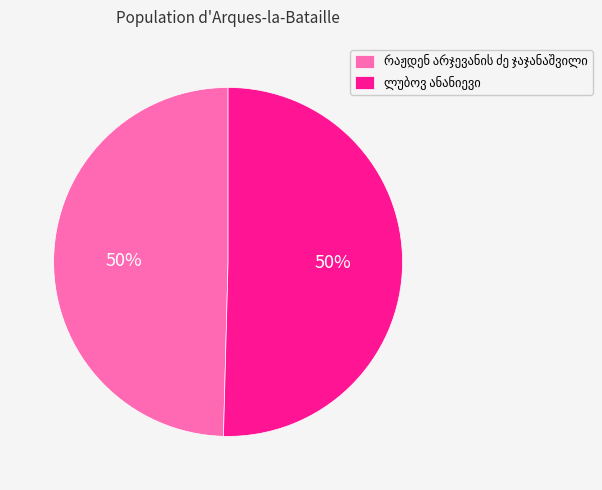

What is the total percentage of ლუბოვ ანანიევი and რაჟდენ არჯევანის ძე ჯაჯანაშვილი?

100.0%